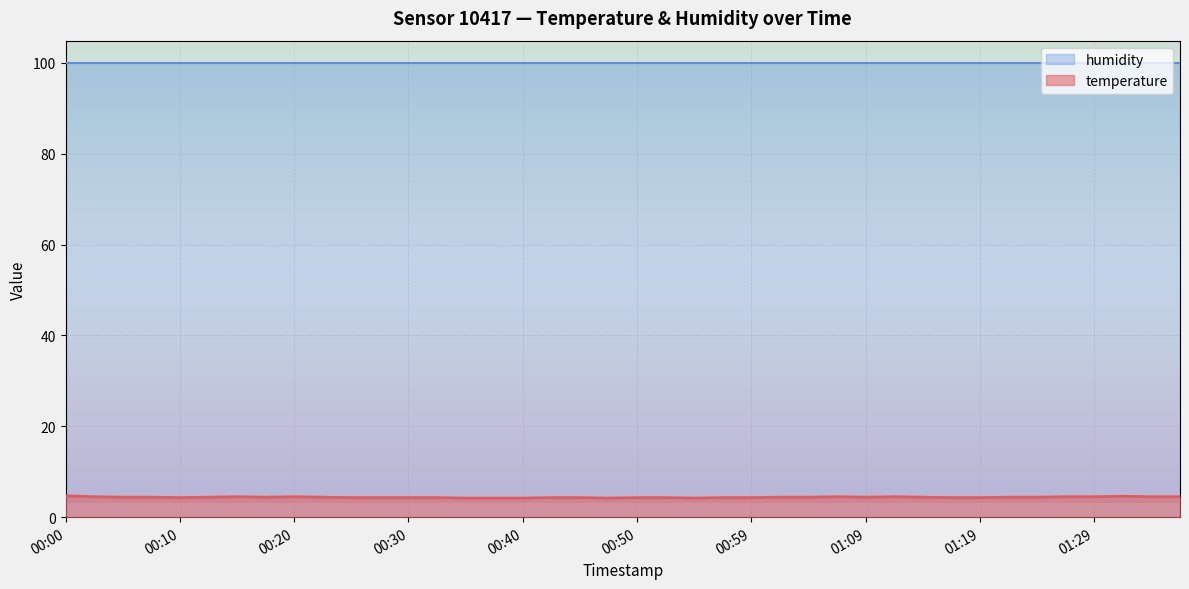

What is the average value?

4.4